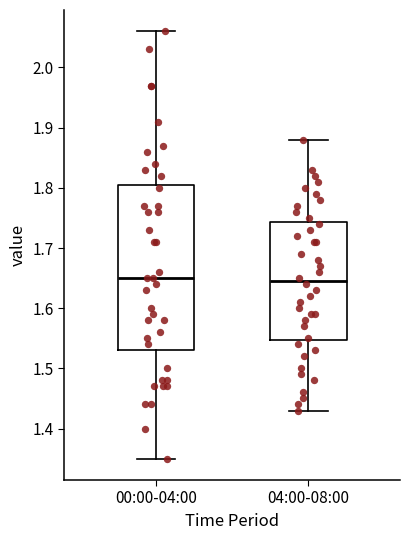

Reading left to right, transcribe this box plot: for each box, give where its median line is, the range the box spans, and where its two whiskers end, as read against the y-axis. The values are not printed on the chart, so give them approximately, as read against the axis.

00:00-04:00: median 1.65, box 1.53 to 1.81, whiskers 1.35 to 2.06
04:00-08:00: median 1.65, box 1.55 to 1.74, whiskers 1.43 to 1.88